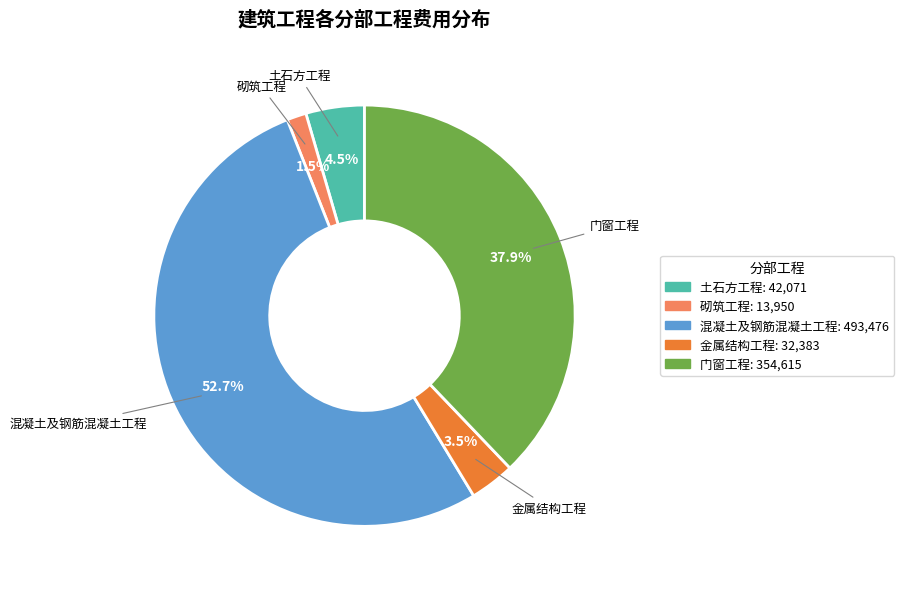

To the nearest percent, what is the difference between the largest and smallest slice percentages?

51%